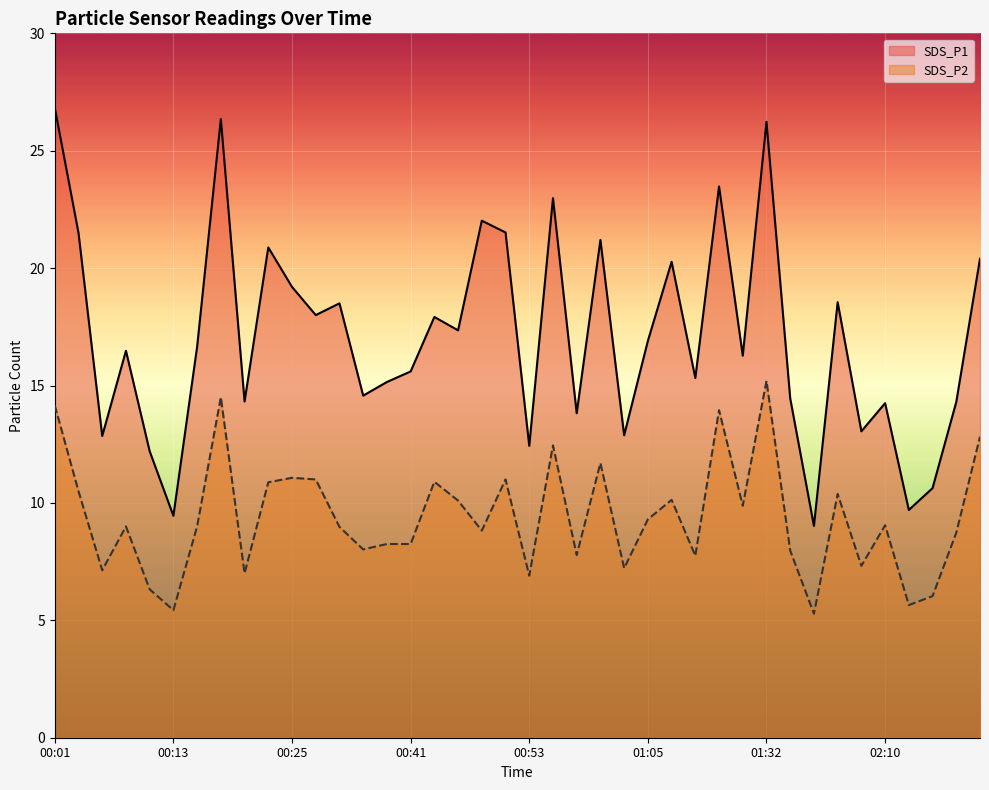

What is the sum of the SDS_P1 values at 00:25 and 00:30?

37.7